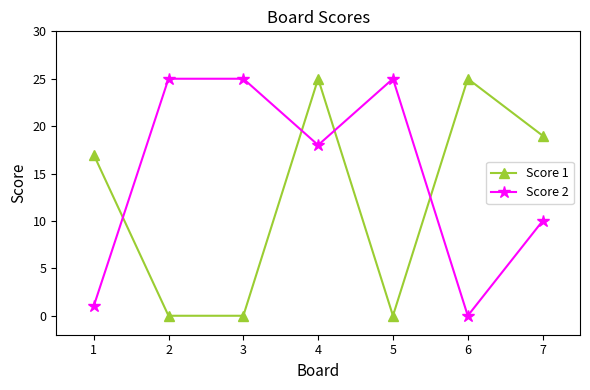

What is the average value of the Score 1 series?

12